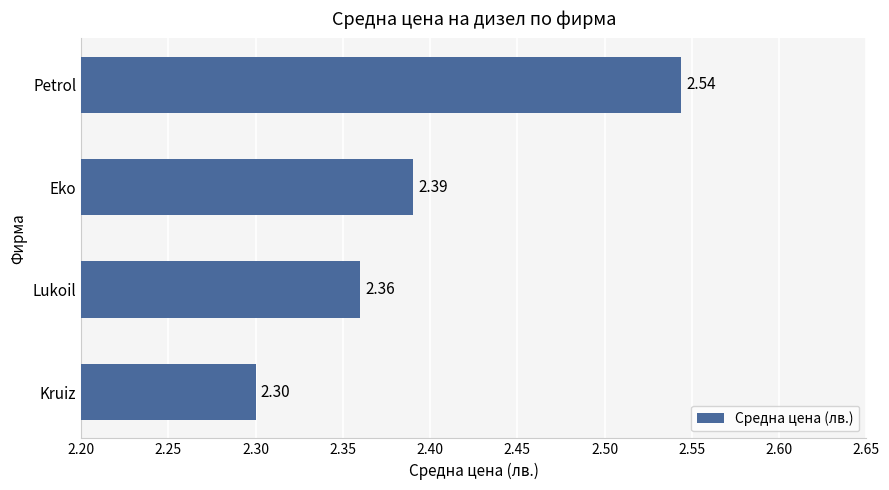

What is the smallest value displayed?

2.3